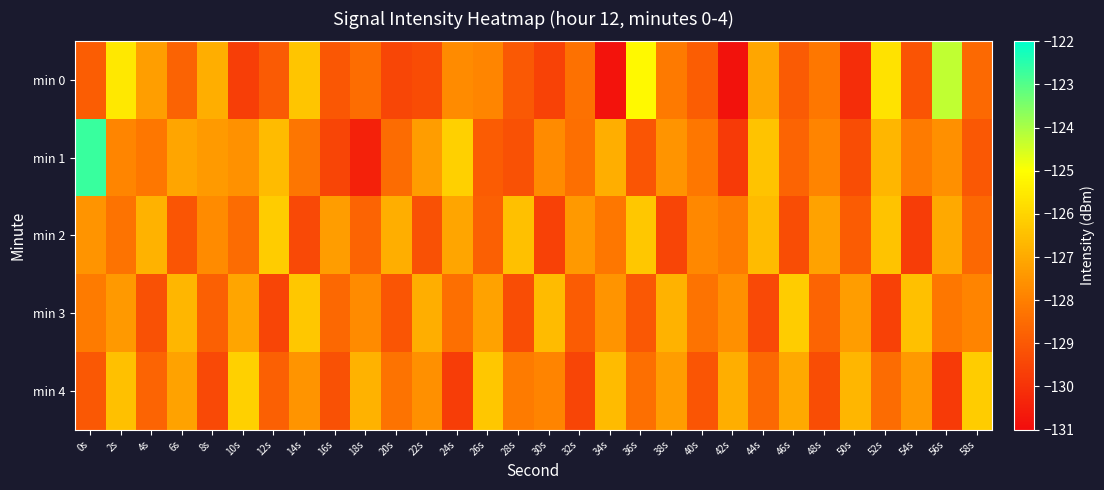

Reading left to right, what are all the values shown in this chart?

min 0: 0s=-128.9	2s=-125.5	4s=-127.2	6s=-128.7	8s=-126.9	10s=-129.7	12s=-128.9	14s=-126.3	16s=-129.1	18s=-128.5	20s=-129.5	22s=-129.3	24s=-127.7	26s=-127.8	28s=-129.0	30s=-129.6	32s=-128.4	34s=-130.8	36s=-125.1	38s=-128.1	40s=-128.9	42s=-130.9	44s=-127.1	46s=-128.9	48s=-128.2	50s=-130.1	52s=-125.7	54s=-129.1	56s=-124.3	58s=-128.6
min 1: 0s=-122.7	2s=-127.9	4s=-128.2	6s=-127.1	8s=-127.4	10s=-127.6	12s=-126.6	14s=-128.2	16s=-129.5	18s=-130.5	20s=-128.5	22s=-127.3	24s=-126.1	26s=-128.9	28s=-129.2	30s=-127.7	32s=-128.4	34s=-126.9	36s=-129.1	38s=-127.5	40s=-128.2	42s=-129.8	44s=-126.4	46s=-128.7	48s=-127.9	50s=-129.3	52s=-126.7	54s=-128.1	56s=-127.6	58s=-129.0
min 2: 0s=-127.5	2s=-128.3	4s=-126.8	6s=-129.1	8s=-127.7	10s=-128.5	12s=-126.2	14s=-129.4	16s=-127.3	18s=-128.7	20s=-126.9	22s=-129.2	24s=-127.1	26s=-128.8	28s=-126.5	30s=-129.6	32s=-127.4	34s=-128.2	36s=-126.3	38s=-129.5	40s=-127.8	42s=-128.1	44s=-126.6	46s=-129.3	48s=-127.2	50s=-128.9	52s=-126.4	54s=-129.7	56s=-127.0	58s=-128.6
min 3: 0s=-128.1	2s=-127.4	4s=-129.2	6s=-126.7	8s=-128.8	10s=-127.1	12s=-129.5	14s=-126.3	16s=-128.6	18s=-127.7	20s=-129.1	22s=-126.9	24s=-128.4	26s=-127.2	28s=-129.3	30s=-126.6	32s=-128.9	34s=-127.5	36s=-129.0	38s=-126.8	40s=-128.3	42s=-127.6	44s=-129.4	46s=-126.2	48s=-128.7	50s=-127.3	52s=-129.6	54s=-126.5	56s=-128.2	58s=-127.9
min 4: 0s=-129.0	2s=-126.5	4s=-128.7	6s=-127.2	8s=-129.4	10s=-126.1	12s=-128.8	14s=-127.5	16s=-129.2	18s=-126.8	20s=-128.3	22s=-127.6	24s=-129.7	26s=-126.3	28s=-128.1	30s=-127.9	32s=-129.5	34s=-126.6	36s=-128.4	38s=-127.3	40s=-129.1	42s=-126.9	44s=-128.6	46s=-127.0	48s=-129.3	50s=-126.7	52s=-128.5	54s=-127.4	56s=-129.8	58s=-126.2